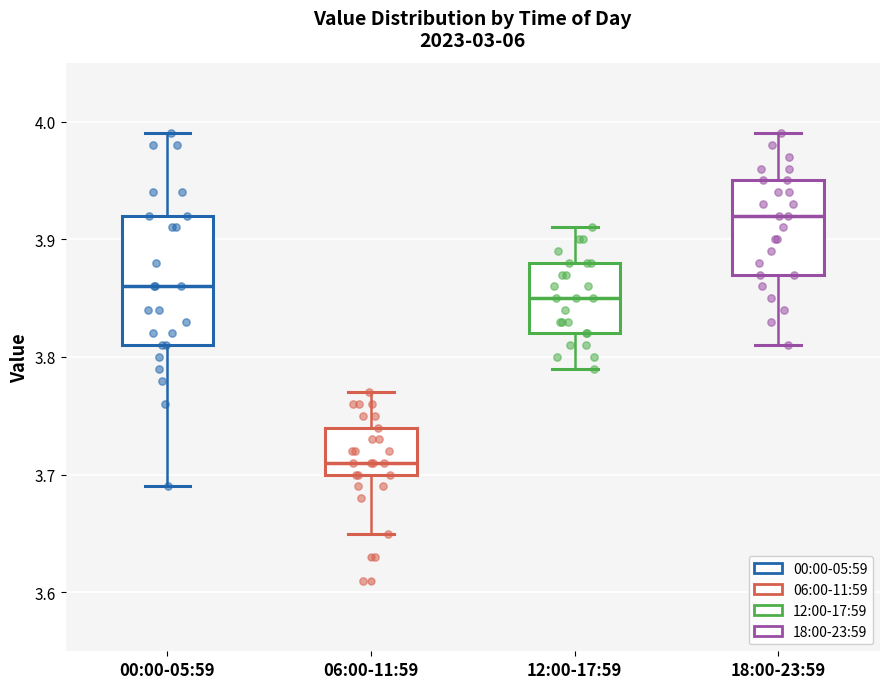

Which box is the tallest, from its lower edge to its upper edge?

00:00-05:59